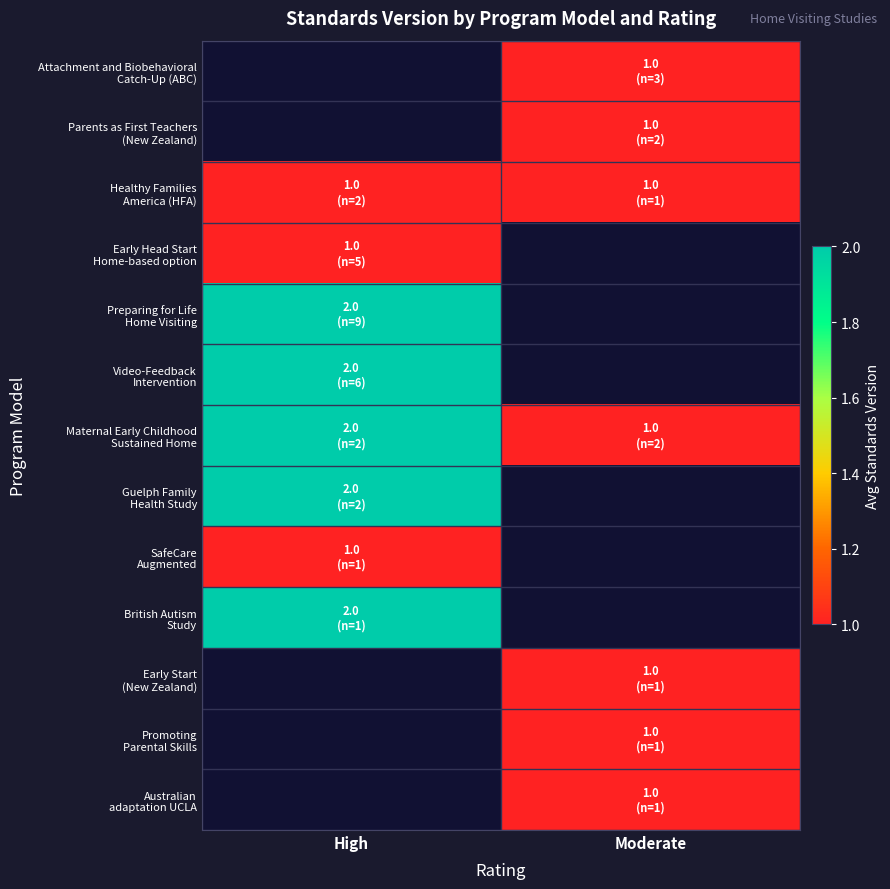

Rank the categories by Maternal Early Childhood Sustained Home value from lowest to highest.

Moderate, High